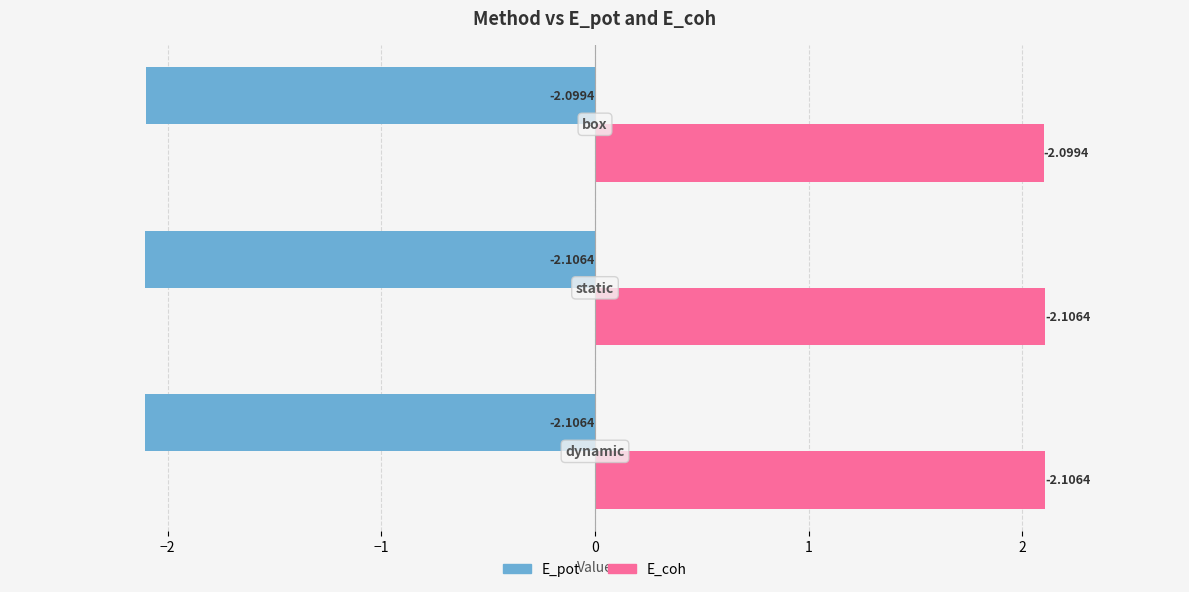

At how many categories does at least one series exceed 0?

3